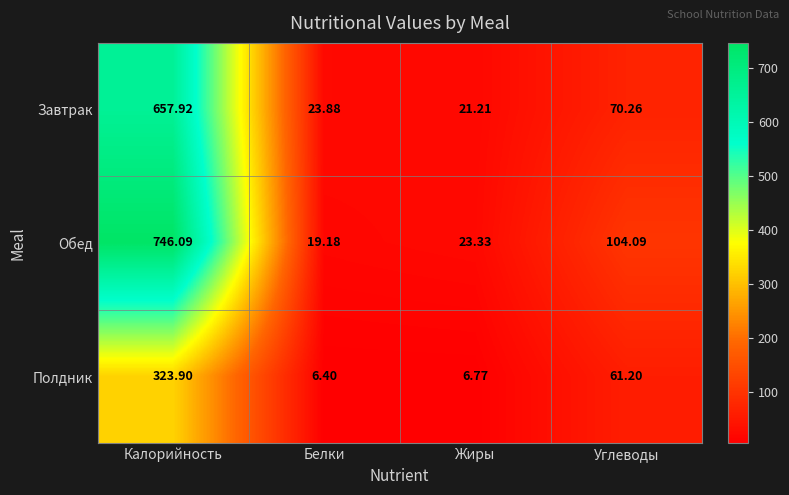

Which series has the largest total across all categories?

Обед